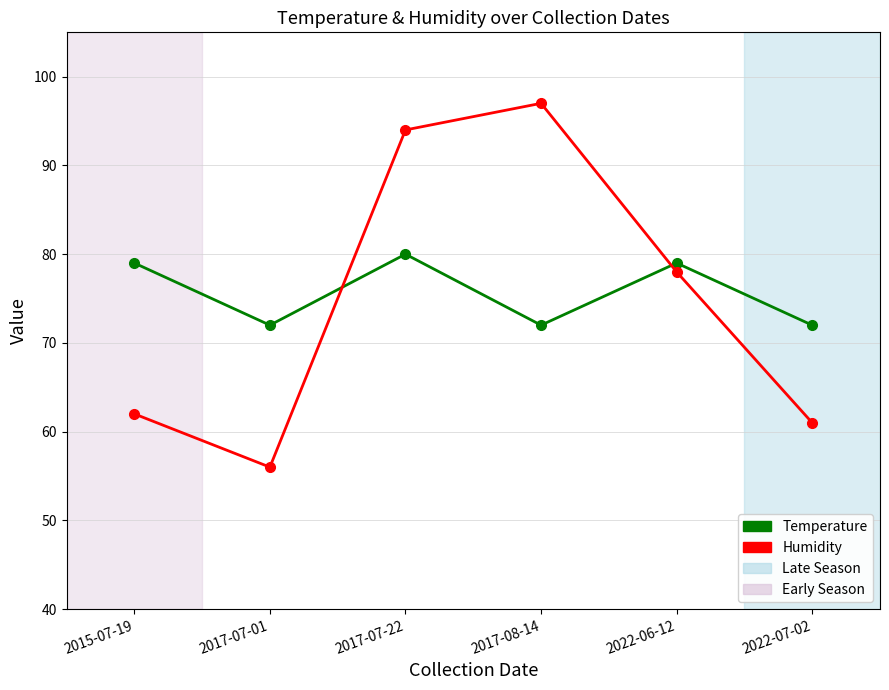

How many interior local valleys does the Temperature series have?

2